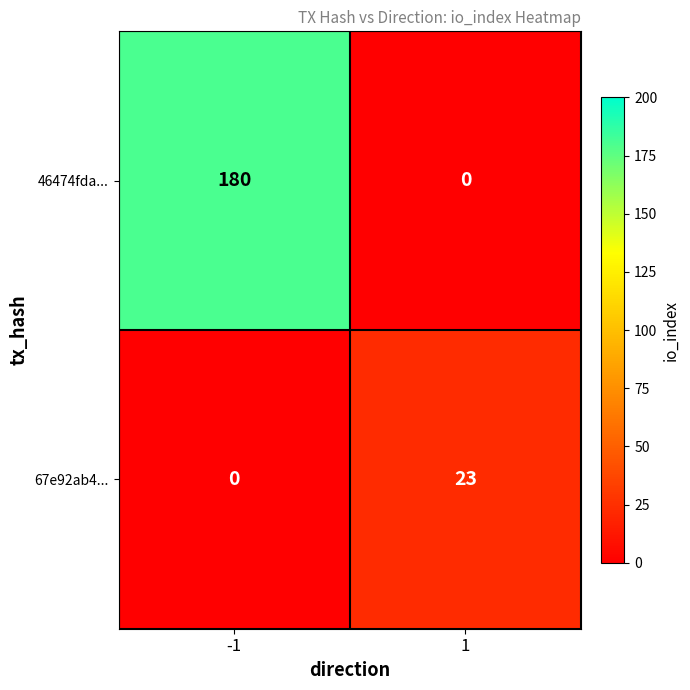

Is it true that 46474fda... equals 262 at -1?

False